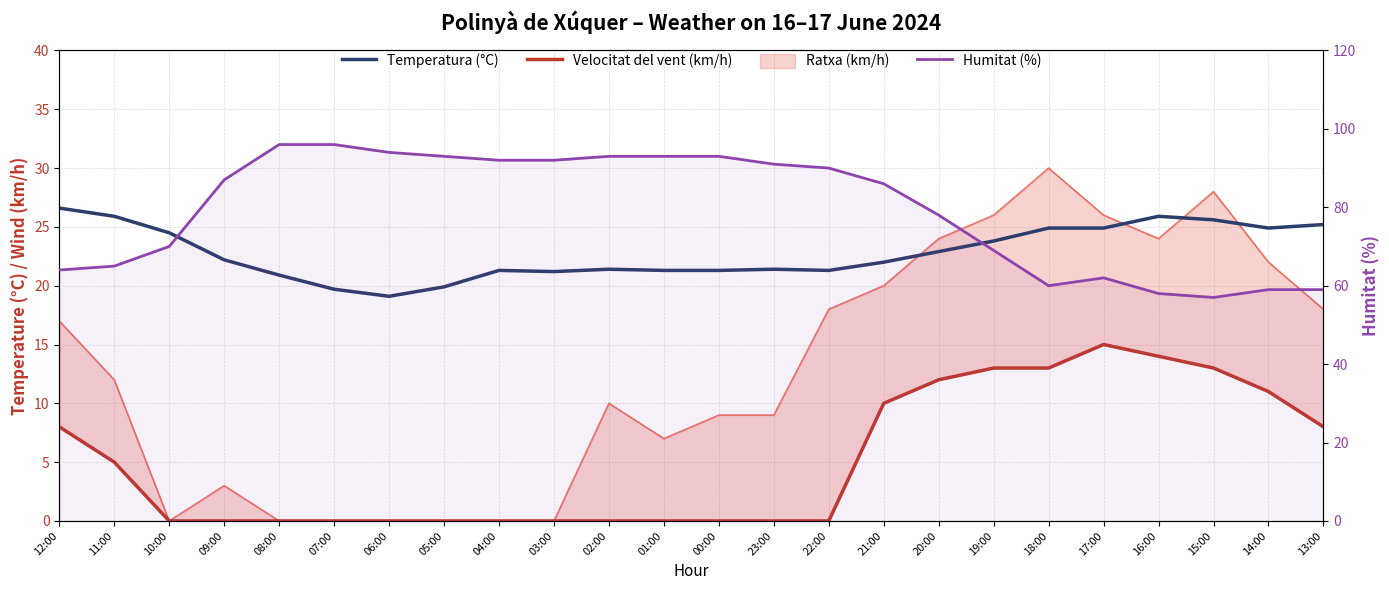

Where is the first local maximum for Temperatura (°C)?

04:00